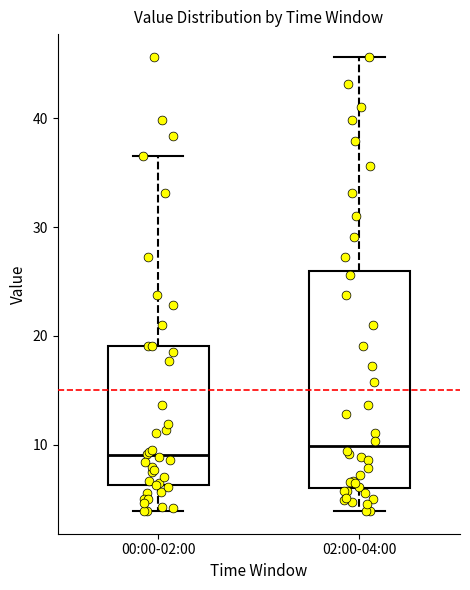

Comparing the boxes themselves (not the whiskers), which one is the tallest?

02:00-04:00